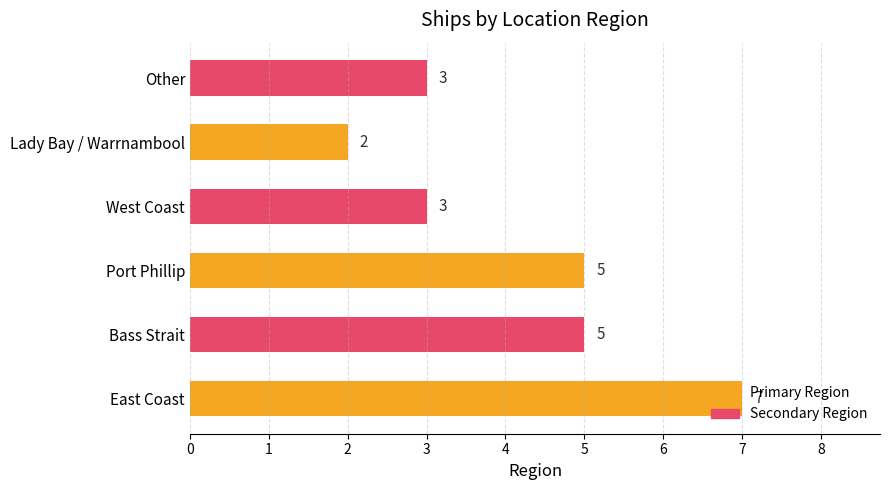

What is the change in value from East Coast to Lady Bay / Warrnambool?

-5